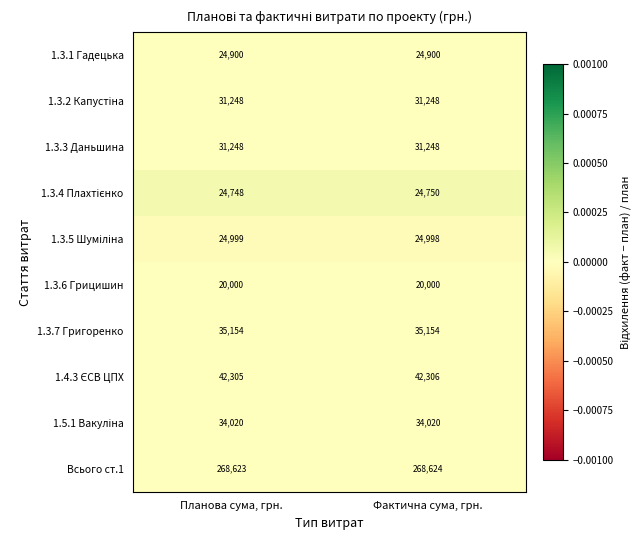

At which category is the sum across all series the highest?

Фактична сума, грн.